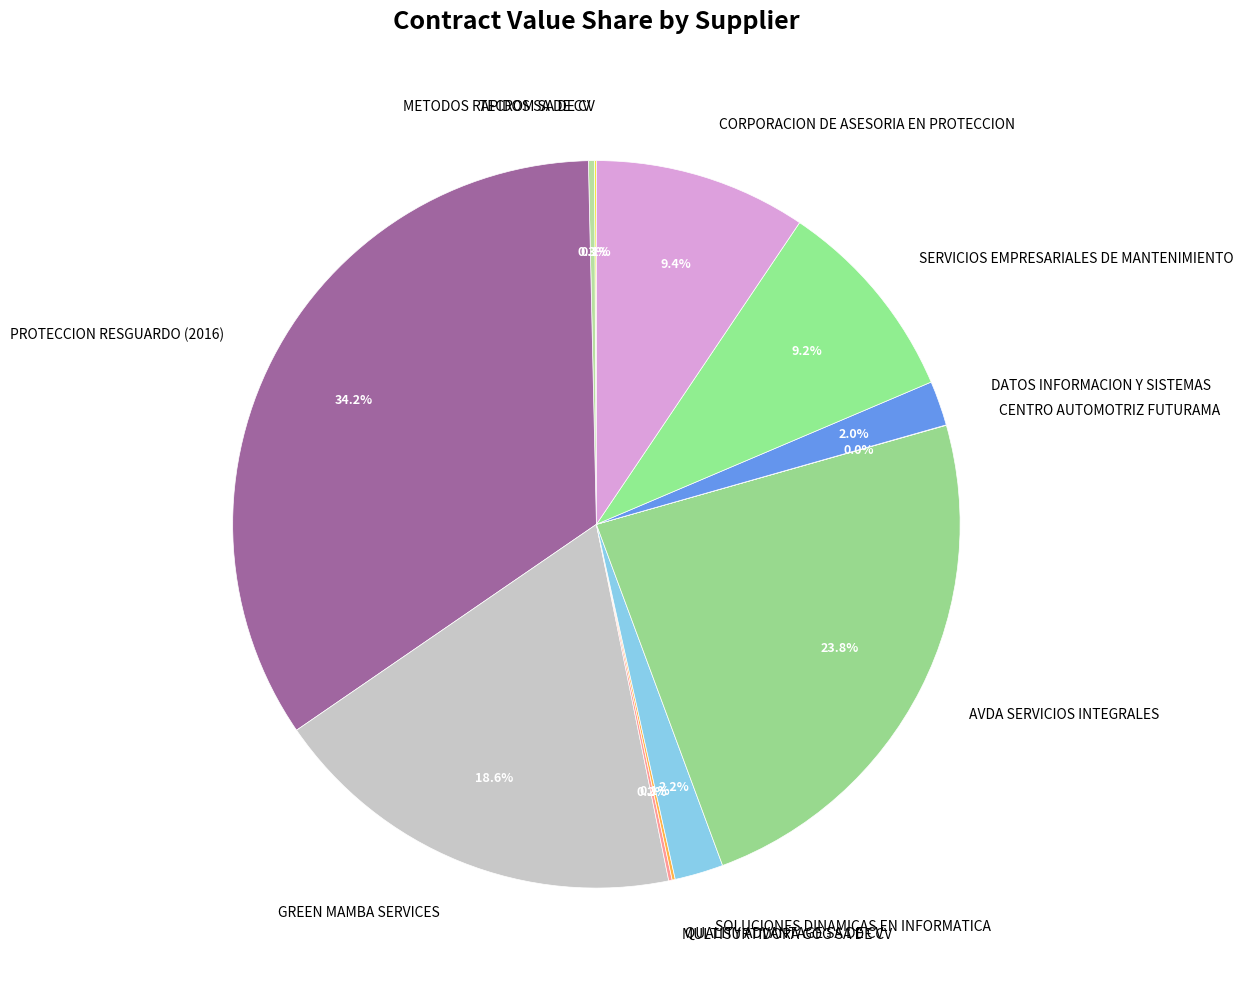

Does any single category account for the majority?

No